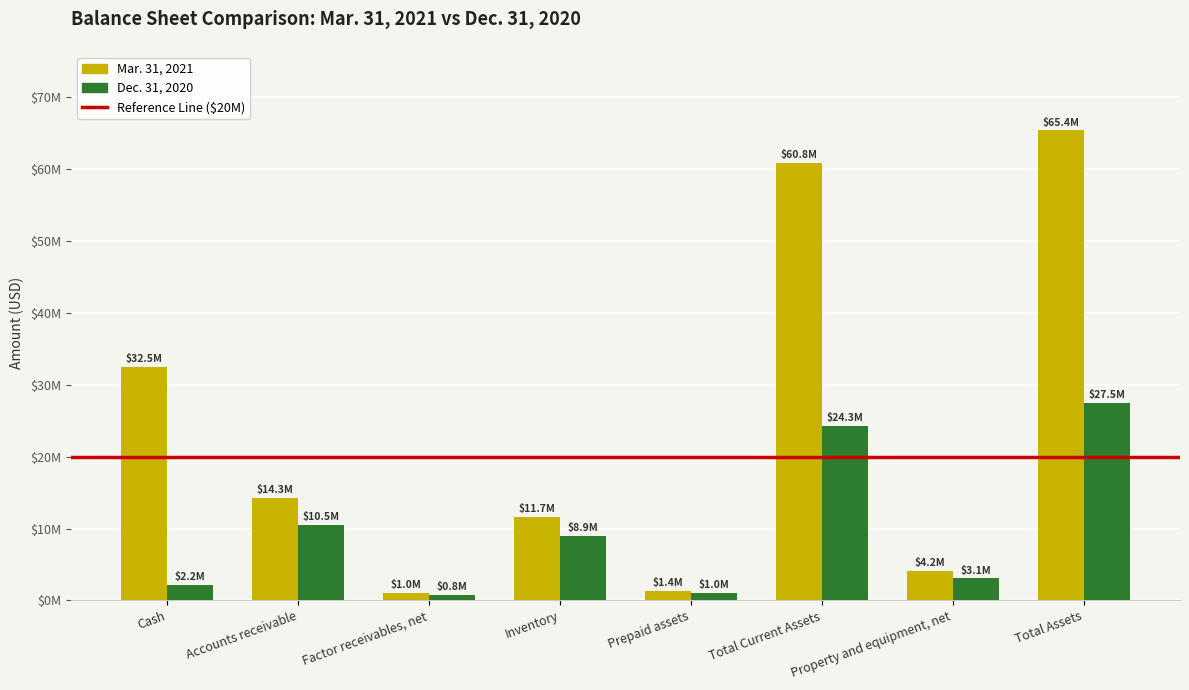

What is the difference between the maximum and minimum values in the Mar. 31, 2021 series?

64321906